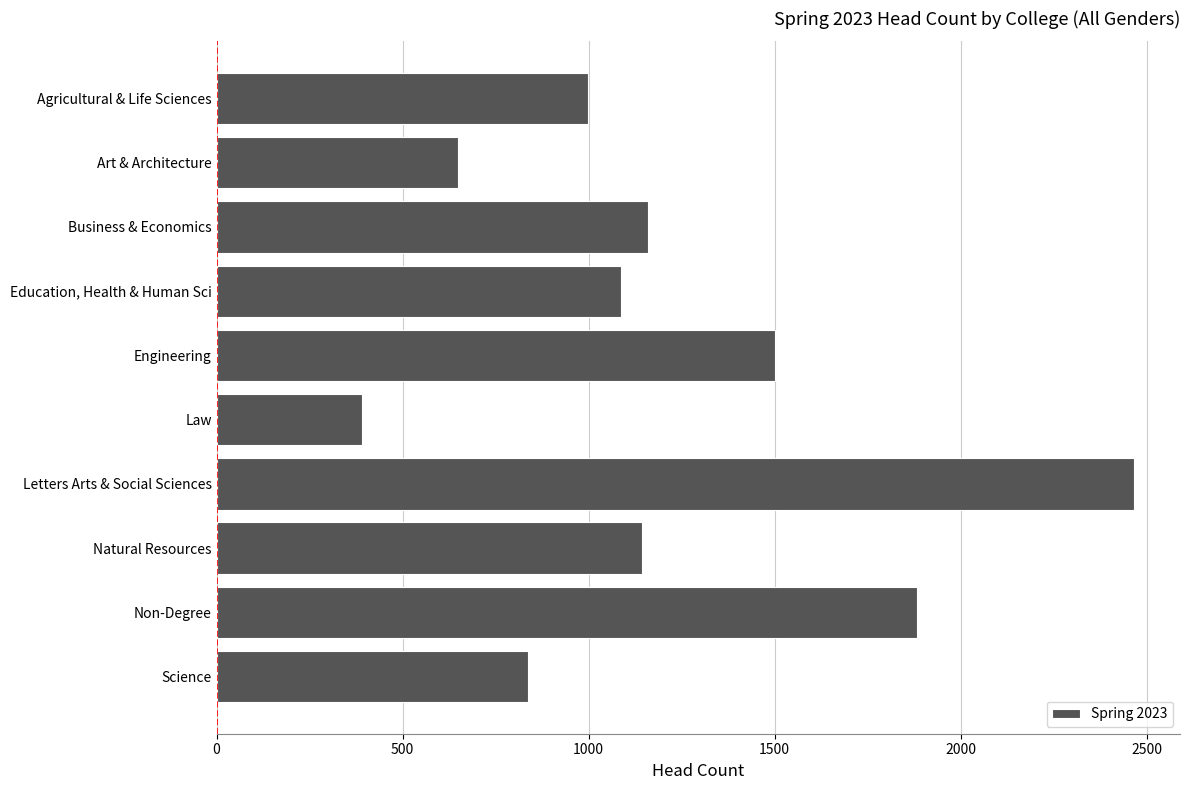

Are the bars grouped side by side (vs. stacked)?

No